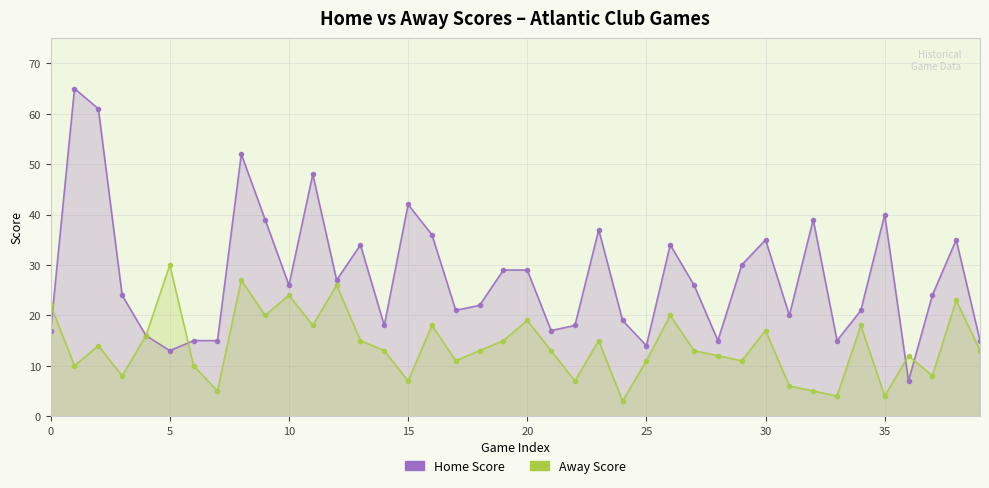

What is the difference between the Away Score values at 23 and 15?

8